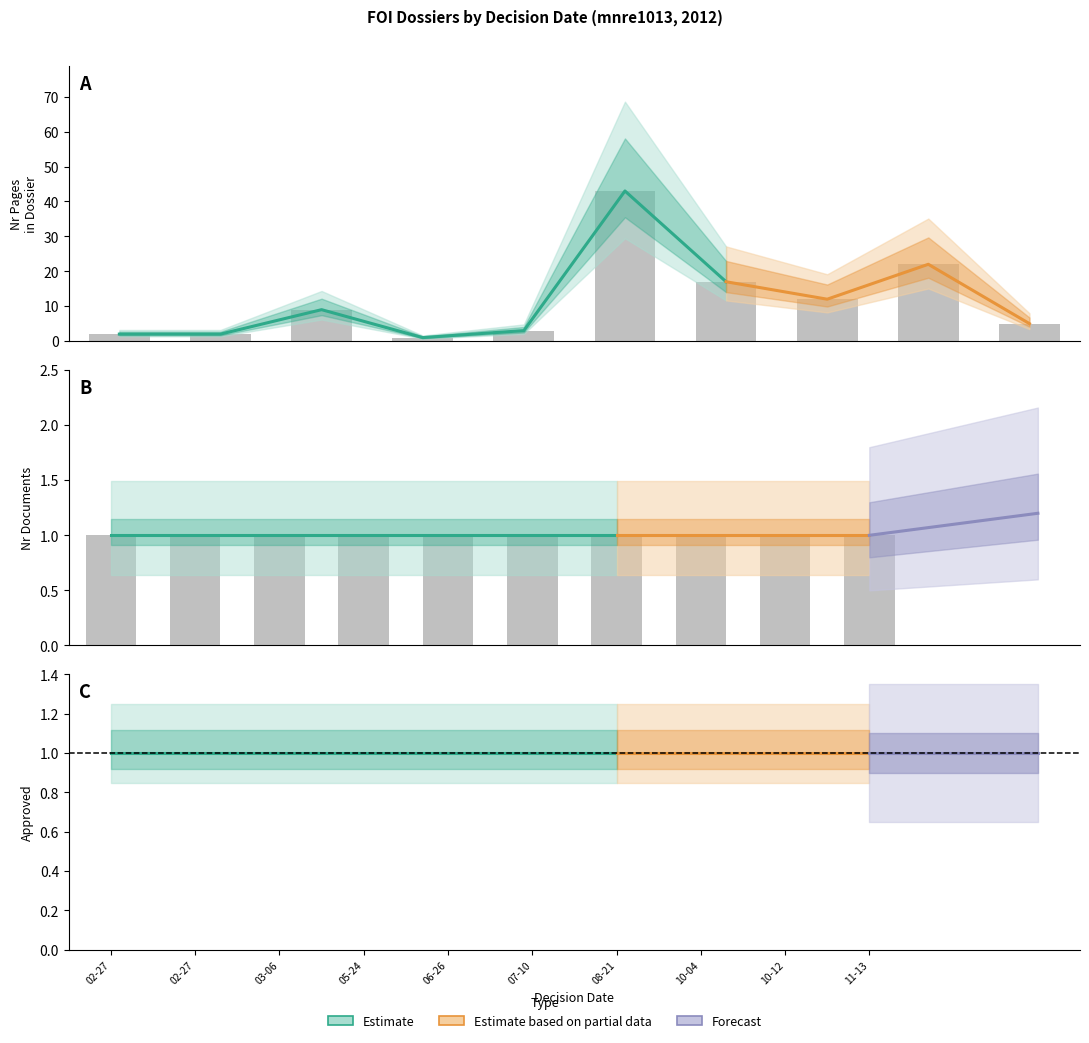

Where is foi_nrDocuments nearest to the value 1?

2012-02-27